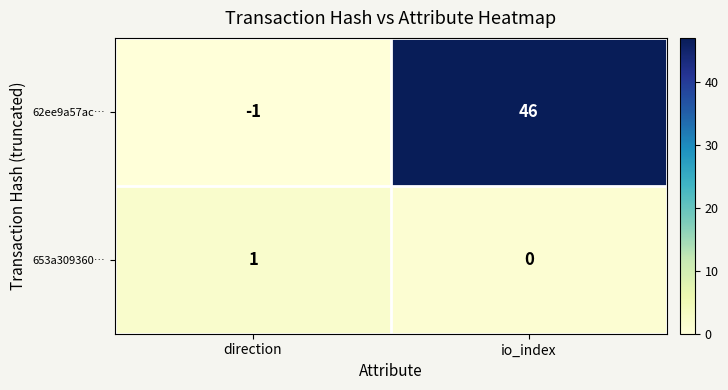

Count the number of data series in this chart.

2